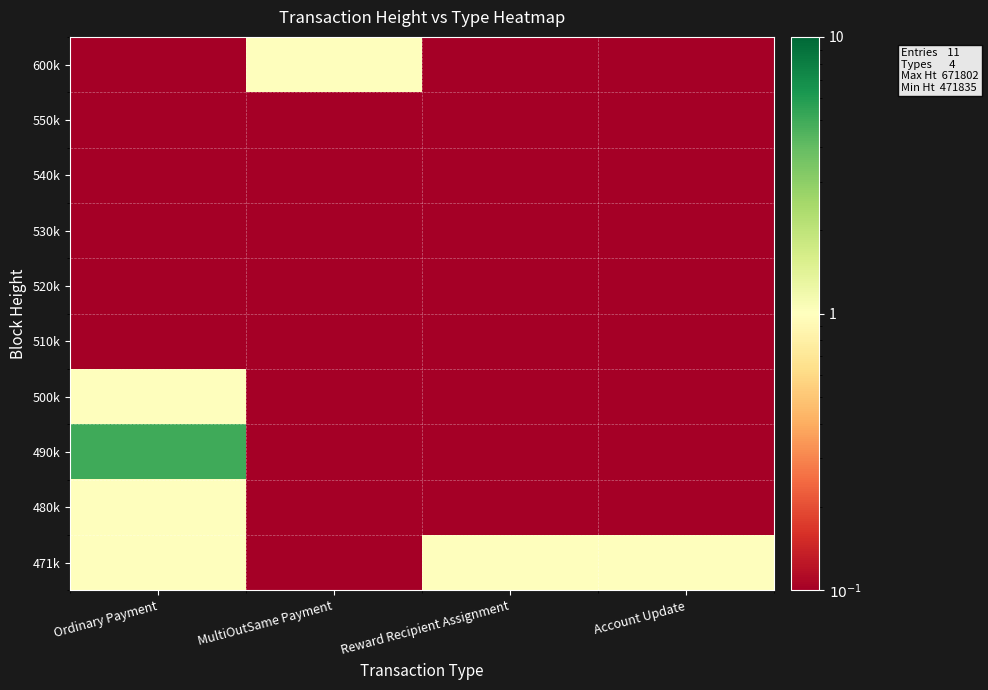

At which category is the sum across all series the highest?

Ordinary Payment